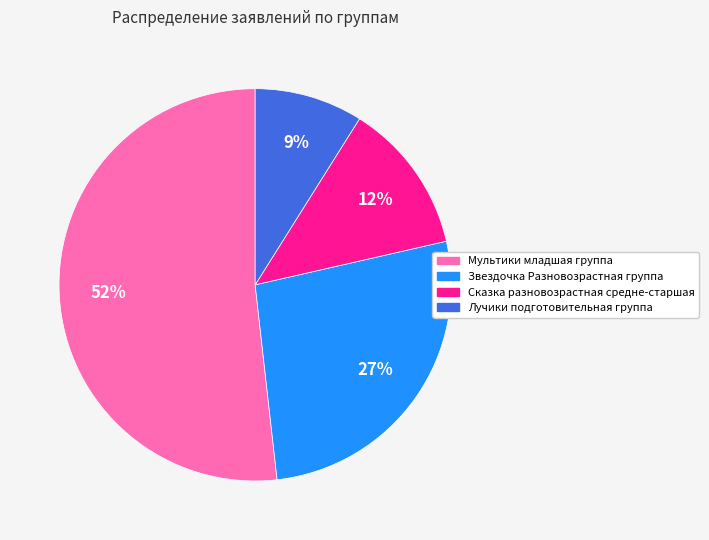

What is the largest slice in the pie chart?

Мультики младшая группа